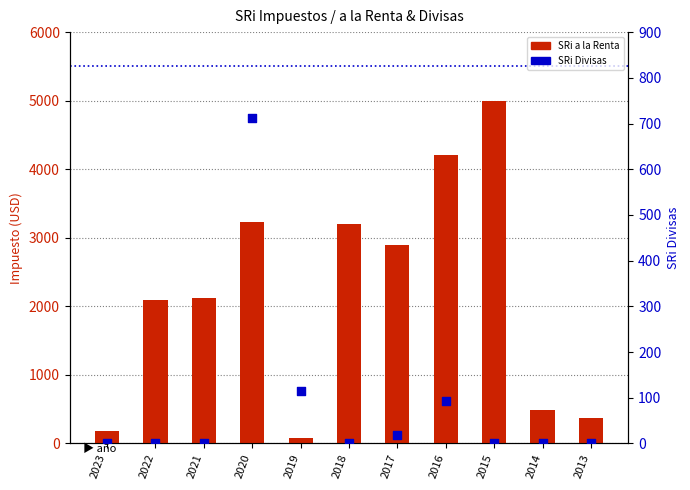

Is the value of SRi Divisas at 2016 greater than the value of SRi a la Renta at 2016?

No